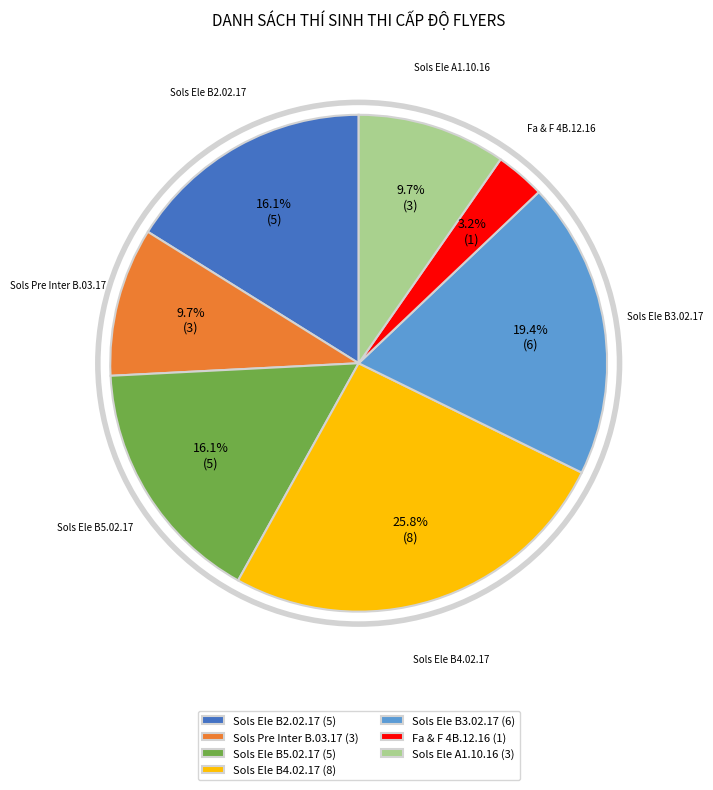

To the nearest percent, what is the difference between the largest and smallest slice percentages?

23%